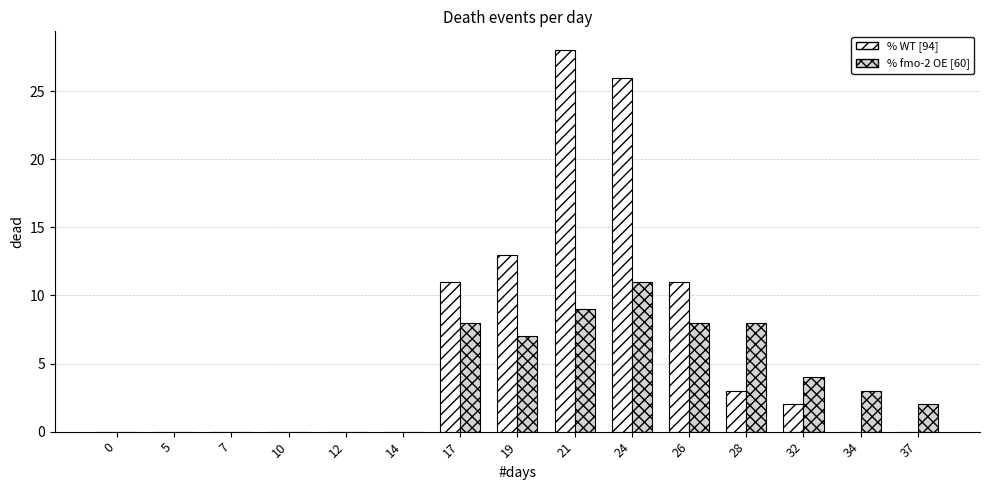

What are all the series names shown in the legend?

% WT [94], % fmo-2 OE [60]